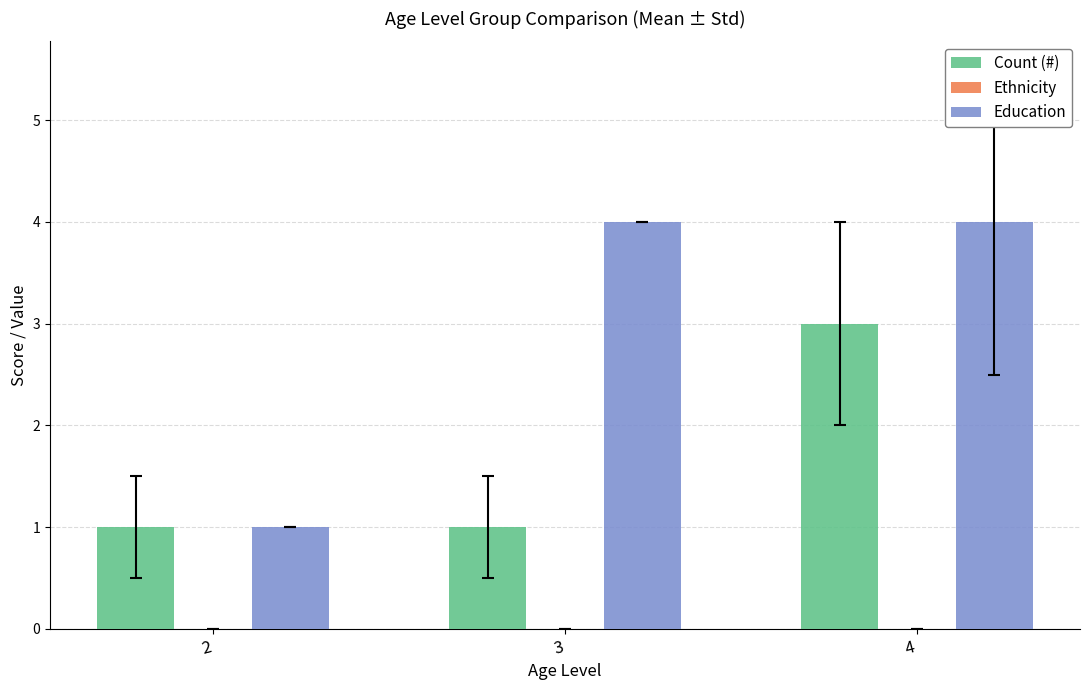

List the series in order of their overall mean, lowest first.

Count (#), Education